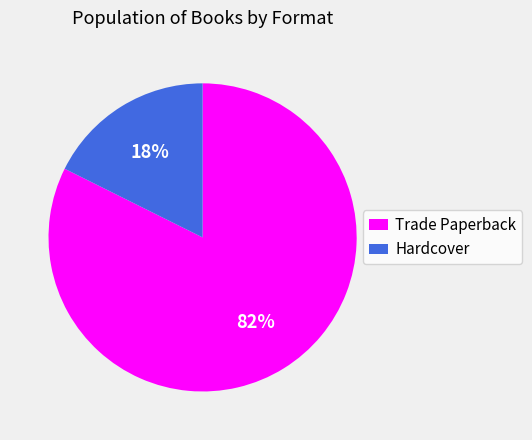

Is there a majority slice in this chart?

Yes